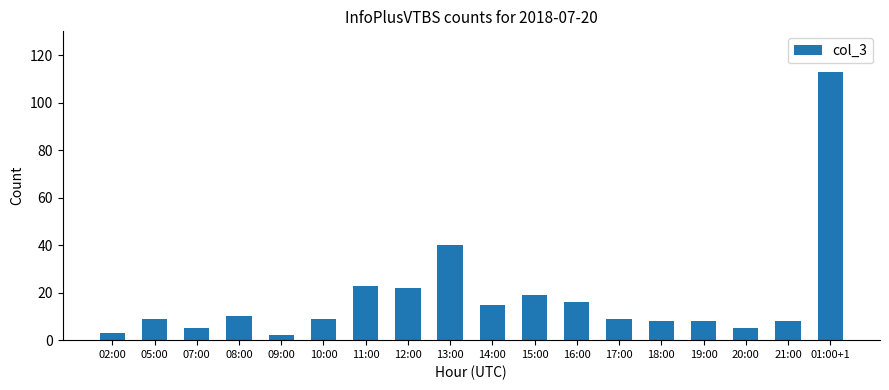

Reading right to left, extract all data points from this chart.

113	8	5	8	8	9	16	19	15	40	22	23	9	2	10	5	9	3